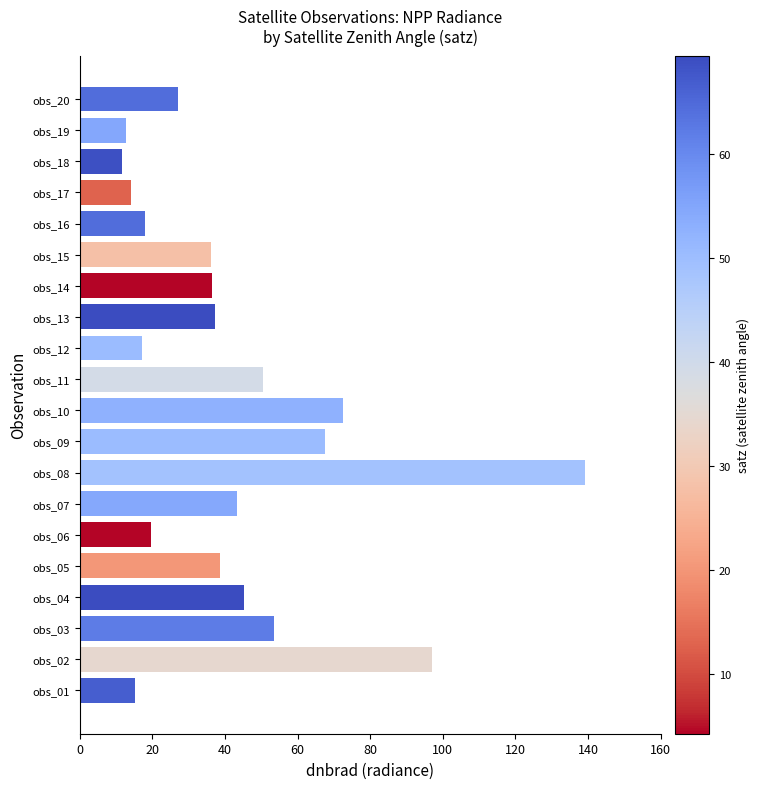

What is the change in value from obs_03 to obs_20?

-26.6